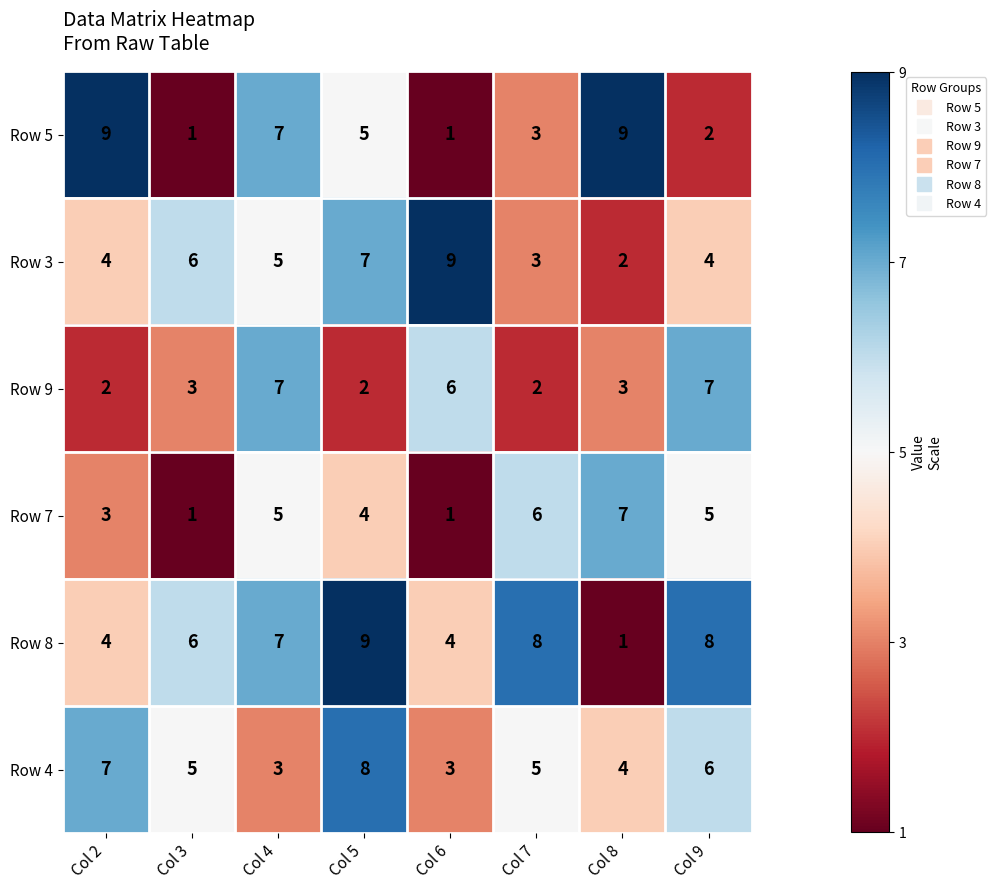

Rank the series at Col 9 from highest to lowest value.

Row 8, Row 9, Row 4, Row 7, Row 3, Row 5